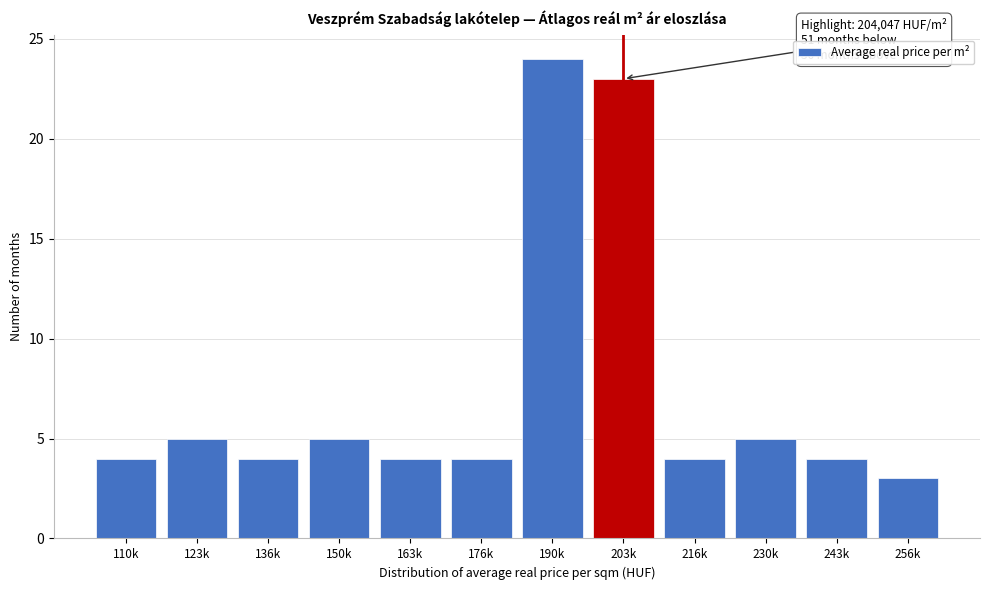

Reading left to right, what are all the values shown in this chart?

110k=4	123k=5	136k=4	150k=5	163k=4	176k=4	190k=24	203k=23	216k=4	230k=5	243k=4	256k=3